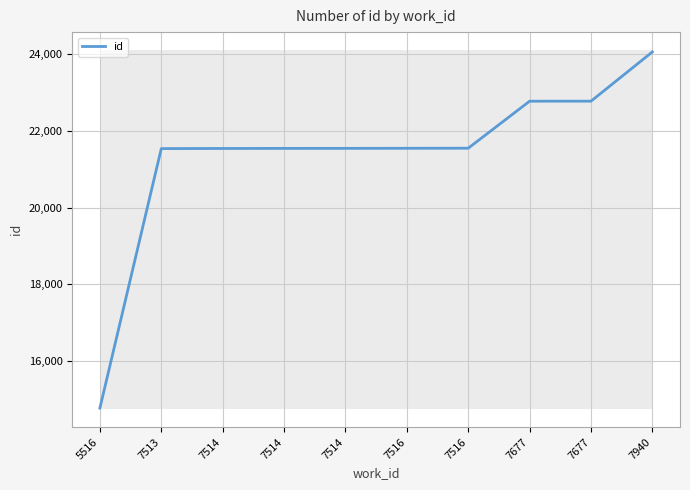

What is the change in value from 7514 to 7940?

+2521